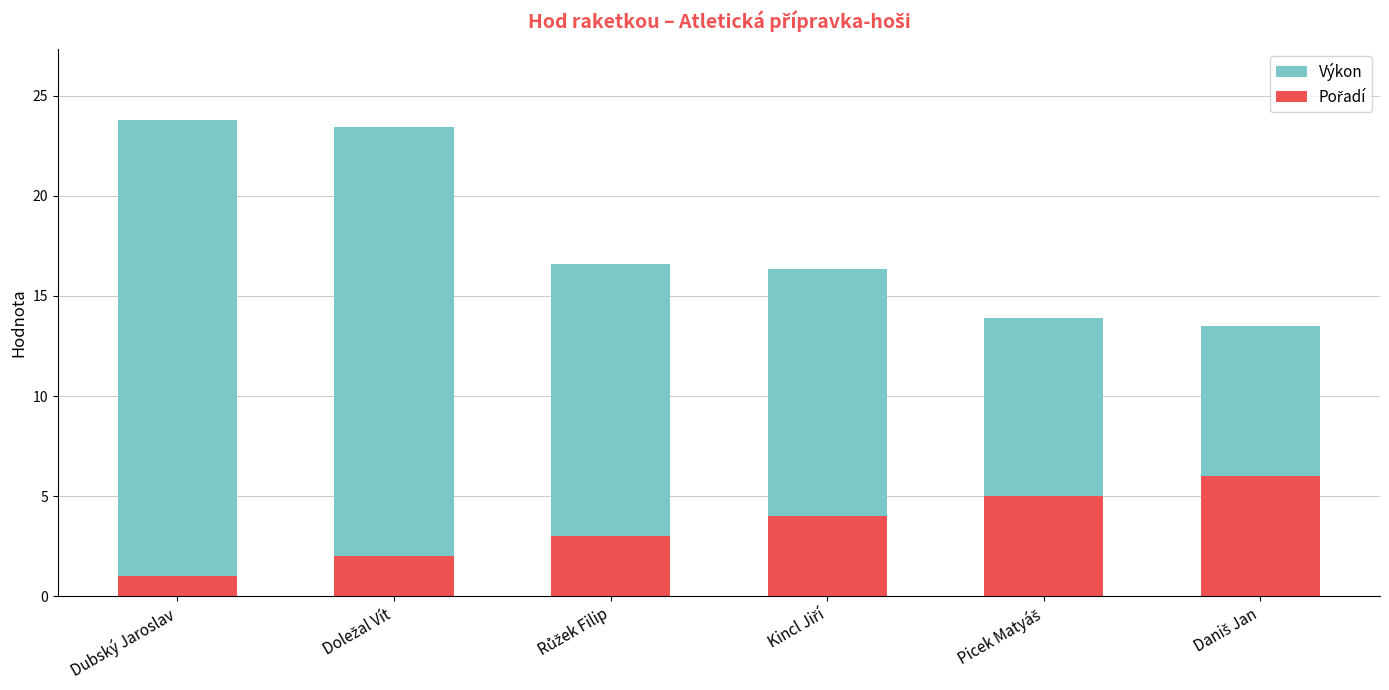

Reading left to right, transcribe all the data shown in this chart.

Výkon: 23.8	23.4	16.6	16.3	13.9	13.5
Pořadí: 1.0	2.0	3.0	4.0	5.0	6.0